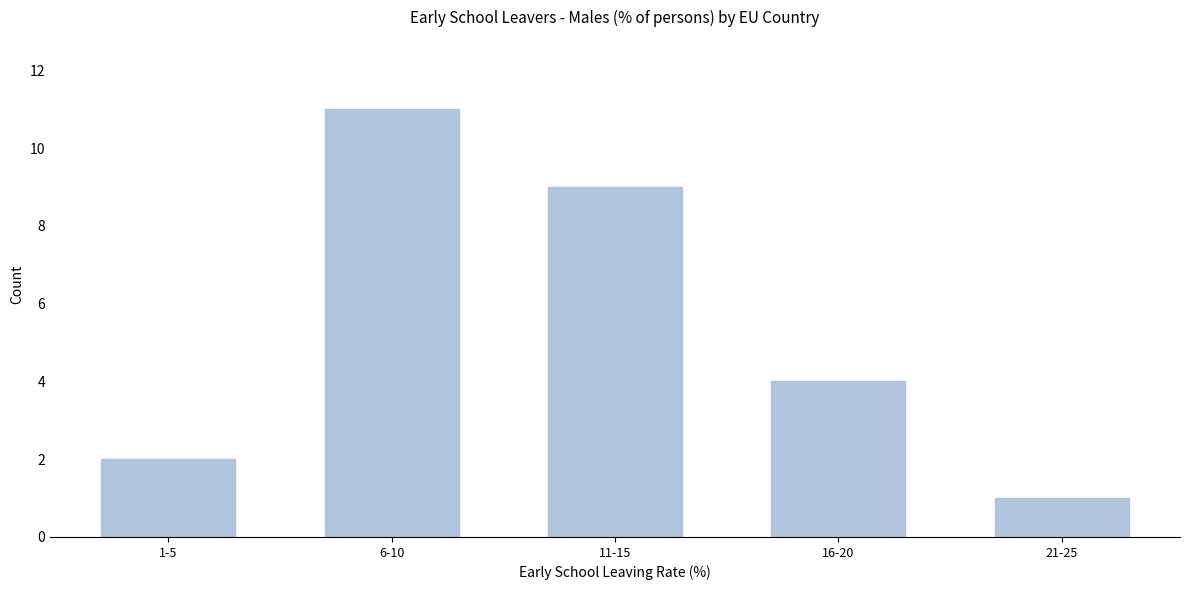

Reading right to left, what are all the values shown in this chart?

1	4	9	11	2